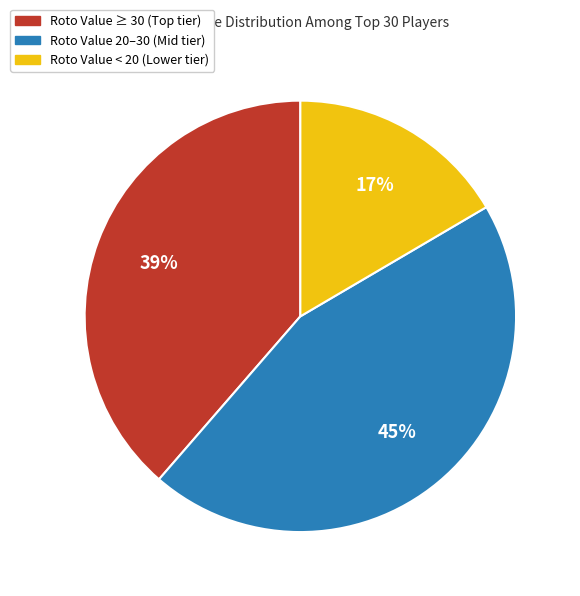

Does any single category account for the majority?

No